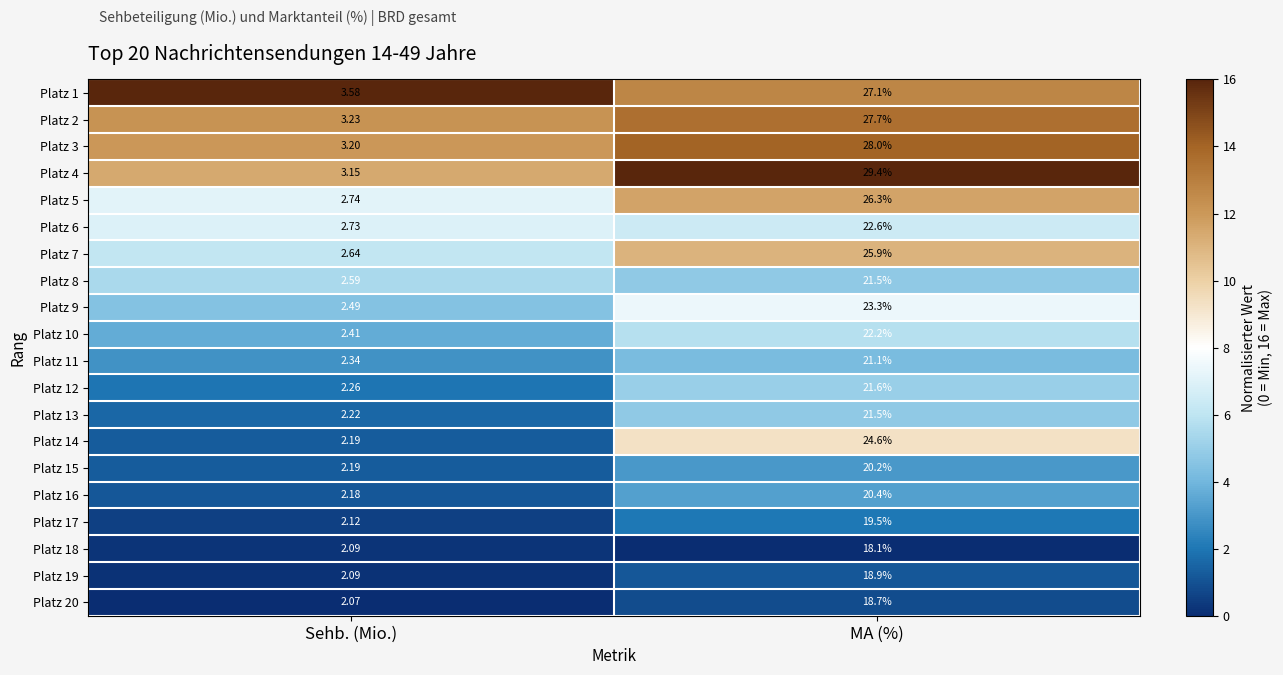

At which label does Platz 9 first exceed 23?

MA (%)